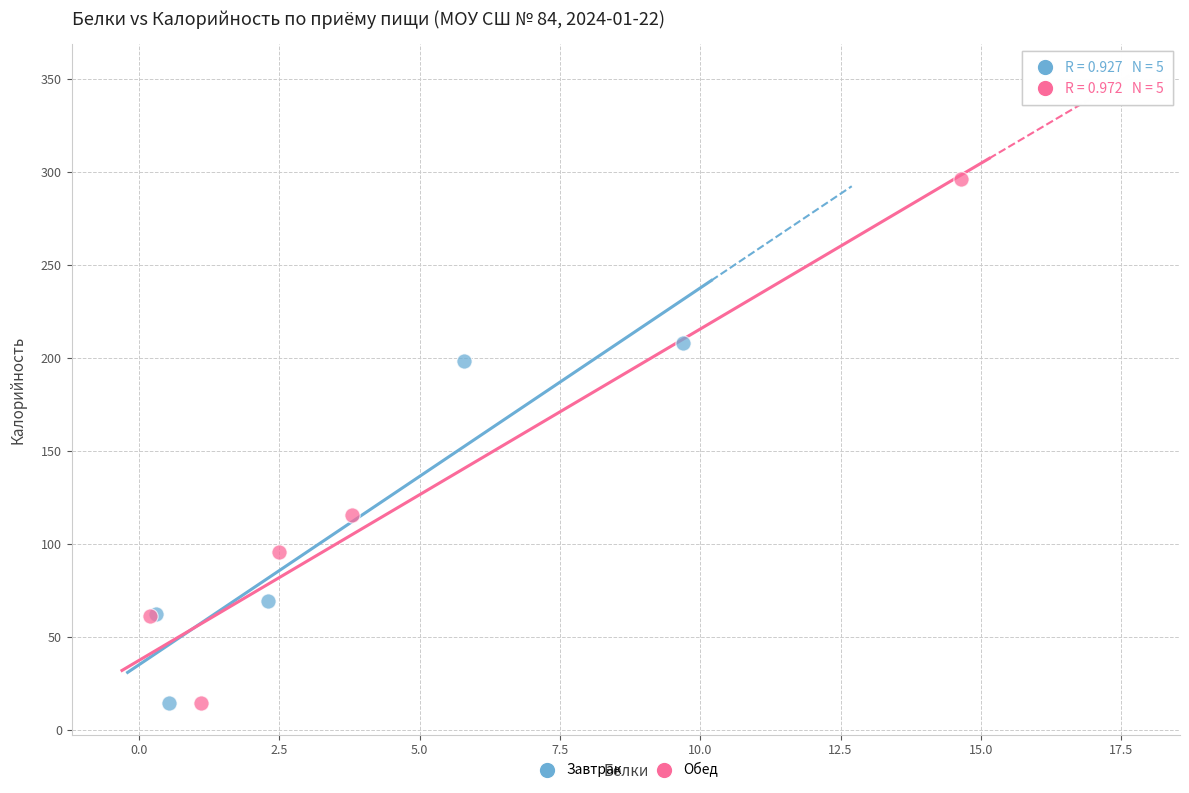

What are all the series names shown in the legend?

Завтрак, Обед